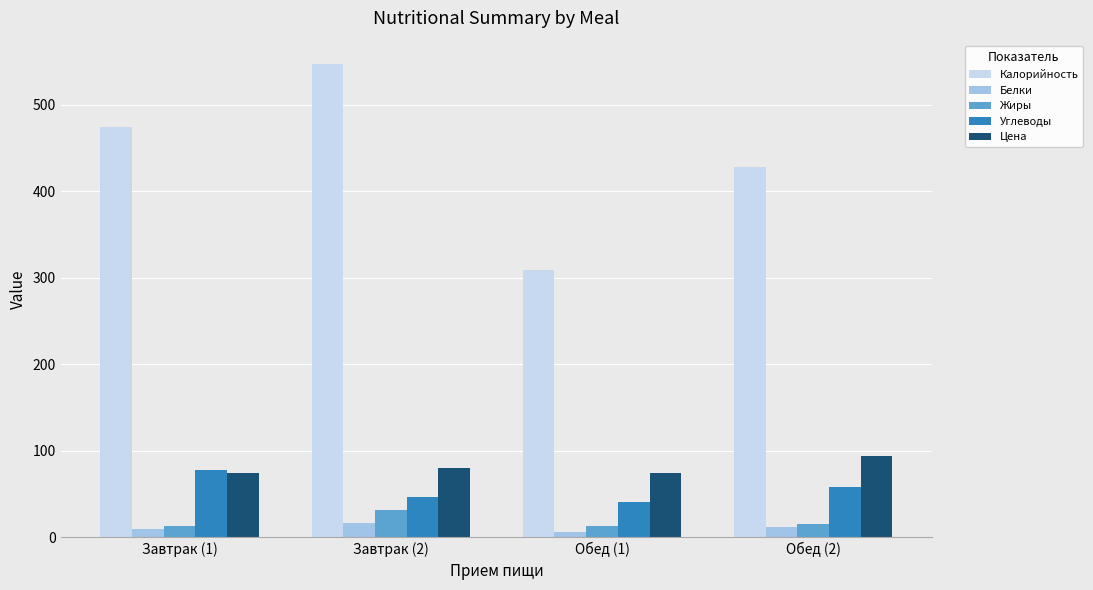

Which series has the widest spread of values?

Калорийность